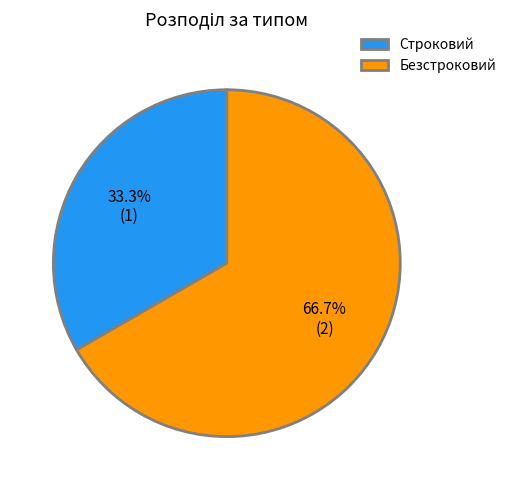

To the nearest percent, what percentage of the pie is Безстроковий?

67%